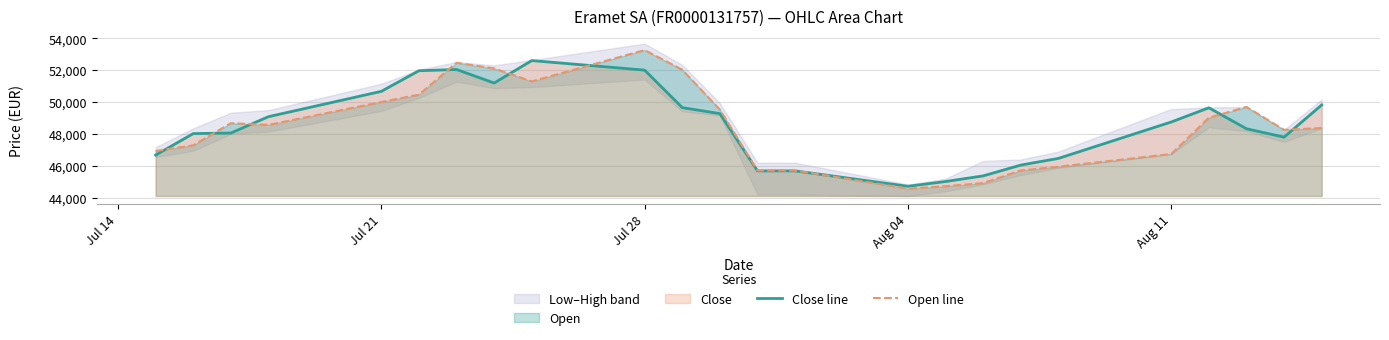

What is the lowest value of the Close line series?

44730